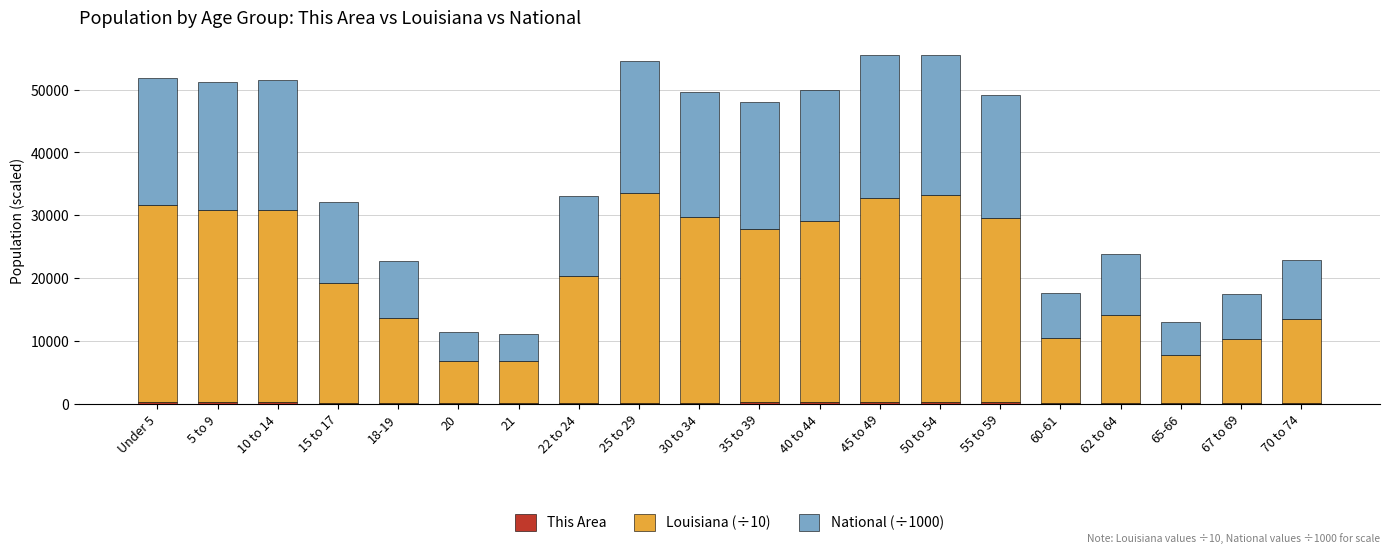

What is the sum of all National (÷1000) values?

290191.0